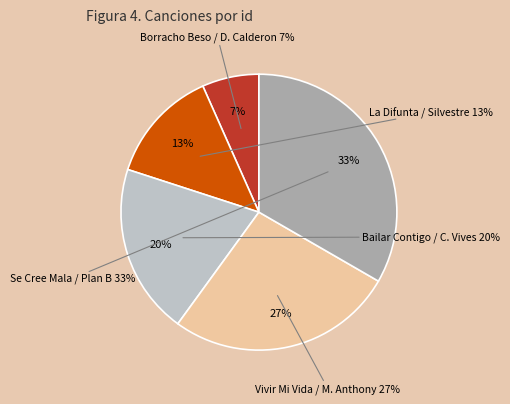

What percentage do Vivir Mi Vida / Marc Anthony and Bailar Contigo / Carlos Vives together represent?

46.7%